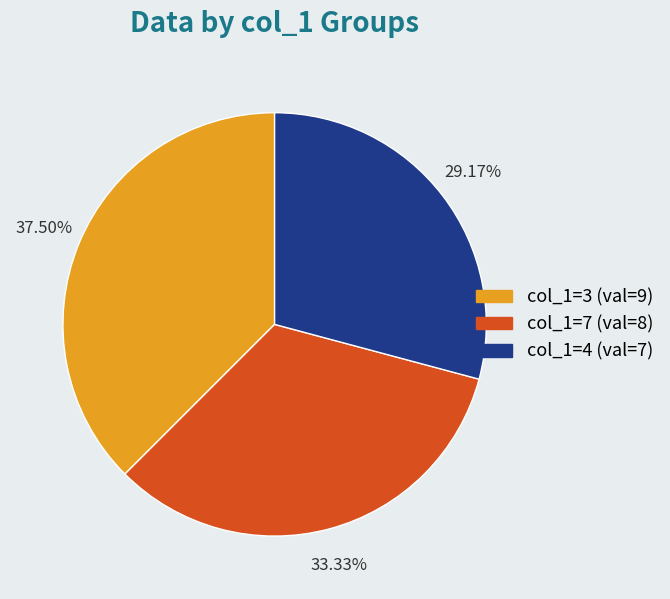

To the nearest percent, what is the difference between the largest and smallest slice percentages?

8%